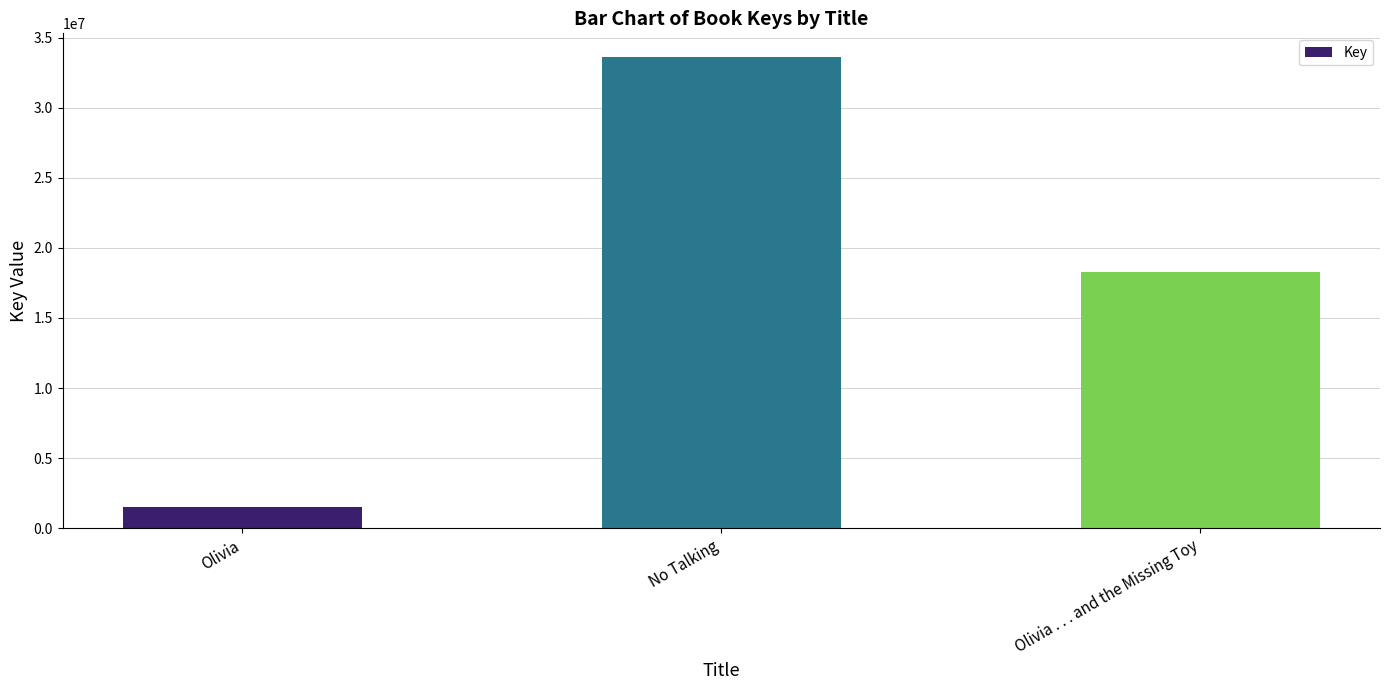

Approximately how many times larger is the value at No Talking compared to Olivia . . . and the Missing Toy?

1.8